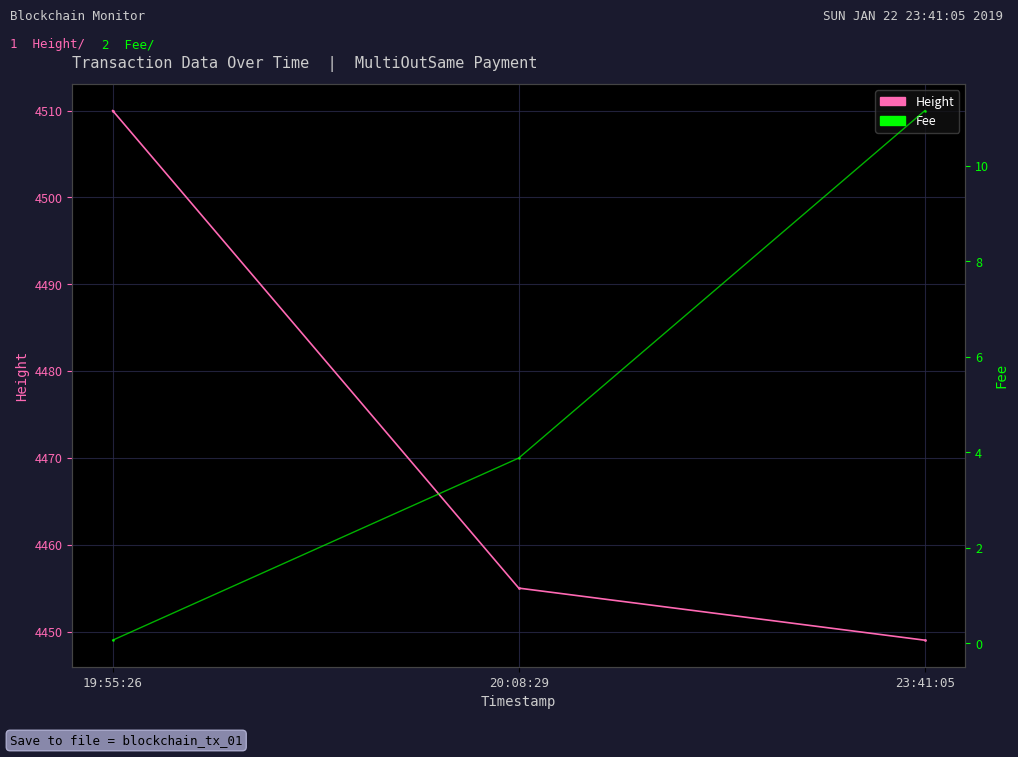

Is the value of Fee at 23:41:05 greater than the value of Height at 19:55:26?

No